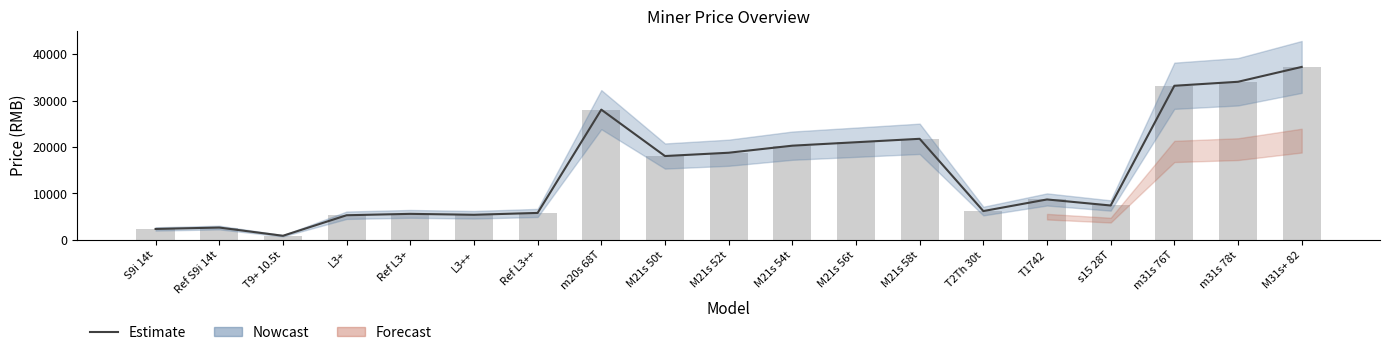

At which category is the sum across all series the highest?

M31s+ 82